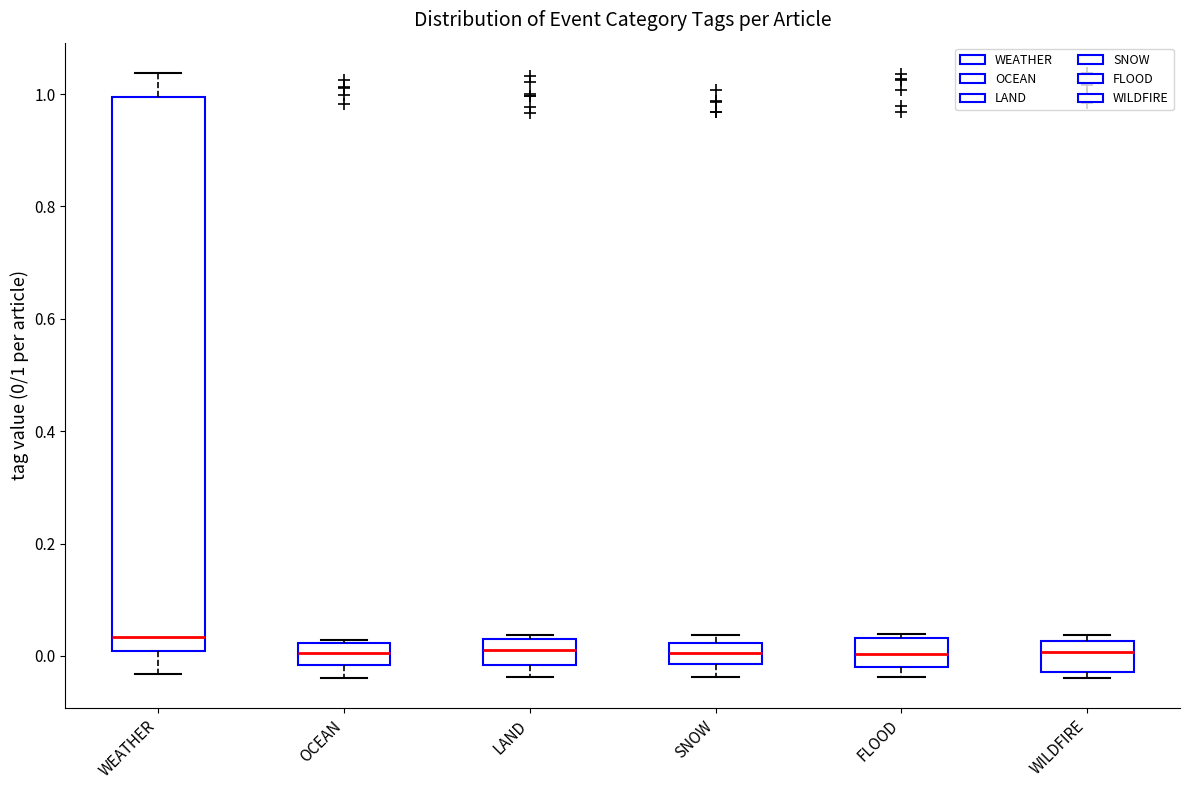

Reading left to right, transcribe this box plot: for each box, give where its median line is, the range the box spans, and where its two whiskers end, as read against the y-axis. The values are not printed on the chart, so give them approximately, as read against the axis.

WEATHER: median 0.04, box 0.00 to 1.00, whiskers -0.04 to 1.04
OCEAN: median 0.00, box -0.02 to 0.02, whiskers -0.04 to 0.02
LAND: median 0.02 (inside the box), box -0.02 to 0.02, whiskers -0.04 to 0.04
SNOW: median 0.00, box -0.02 to 0.02, whiskers -0.04 to 0.04
FLOOD: median 0.00, box -0.02 to 0.04, whiskers -0.04 to 0.04 (just above the box's upper edge)
WILDFIRE: median 0.00, box -0.02 to 0.02, whiskers -0.04 to 0.04